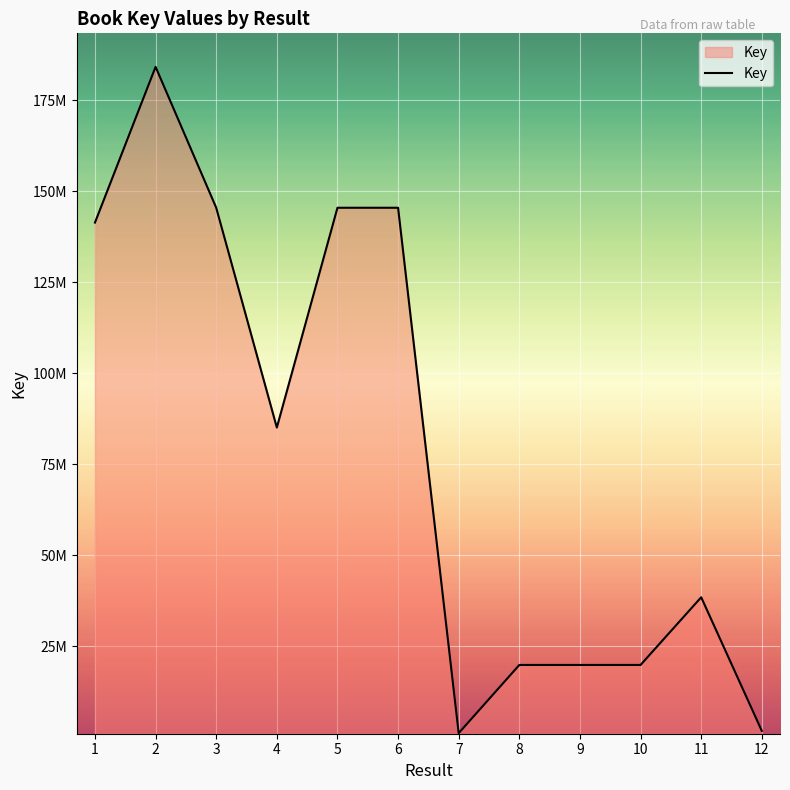

What is the value of the 9th point from the left?

19800458